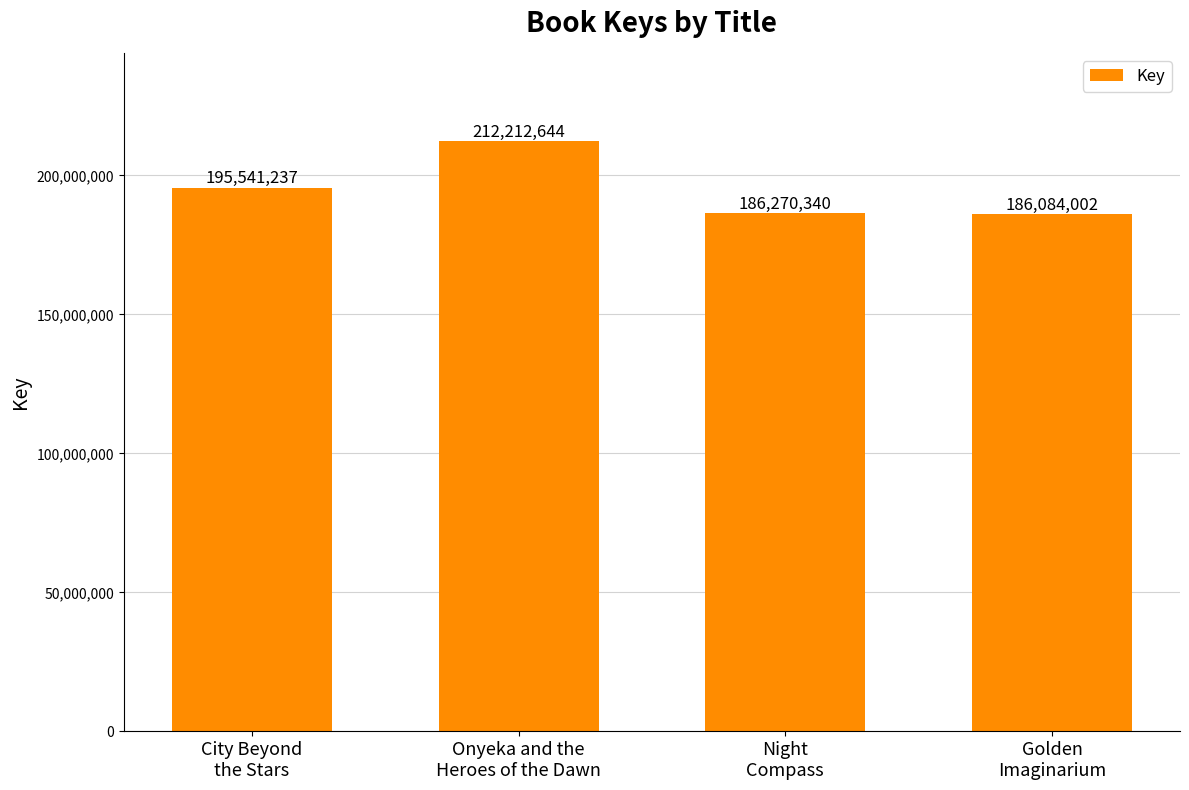

True or false: the data shows 89924975 at Onyeka and the
Heroes of the Dawn.

False